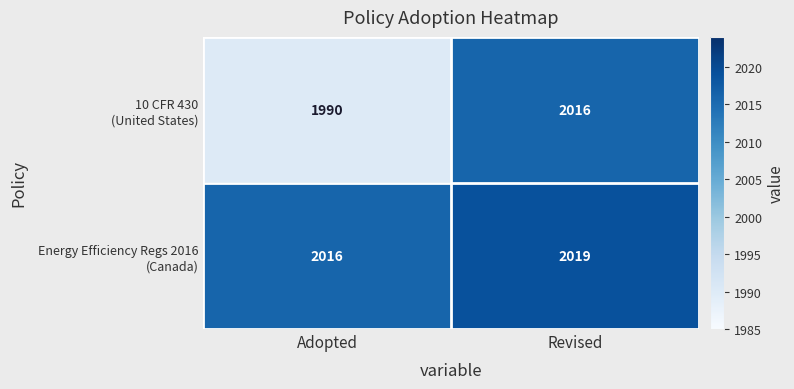

What is the total value across all series at Revised?

4035